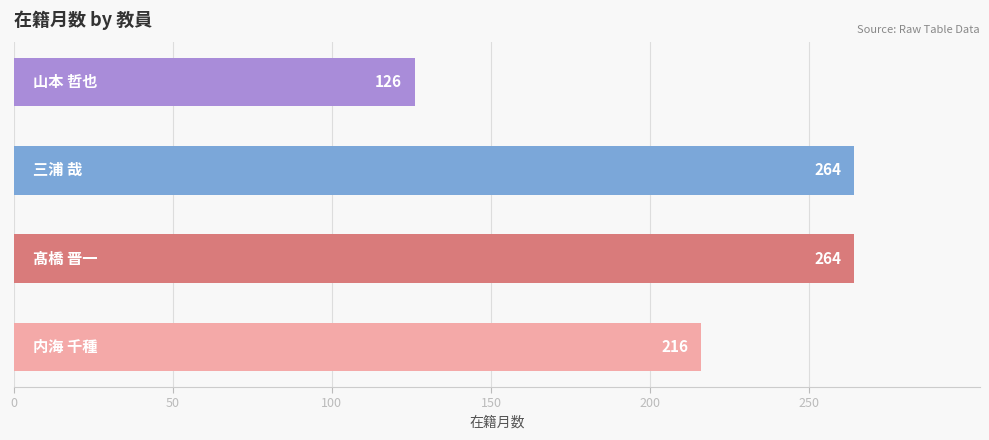

What is the minimum value shown in the chart?

126